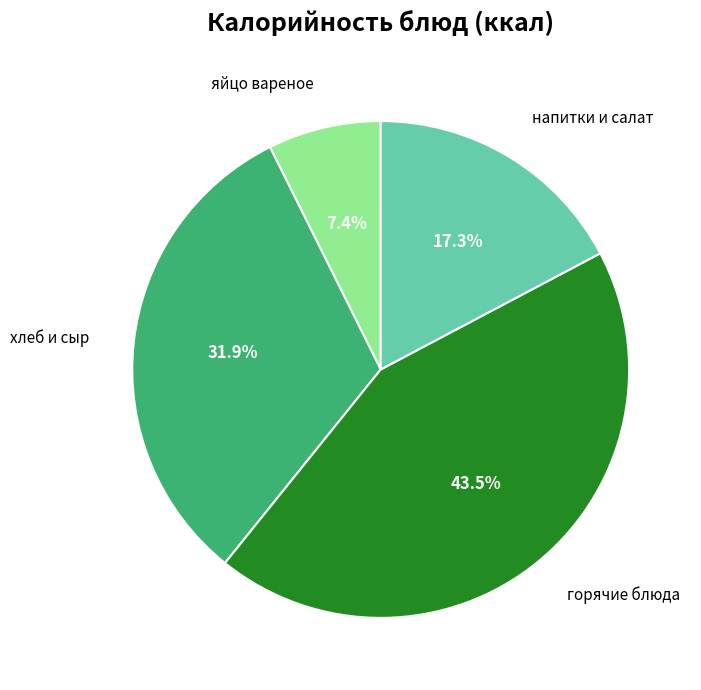

What percentage is NOT represented by хлеб и сыр?

68.1%